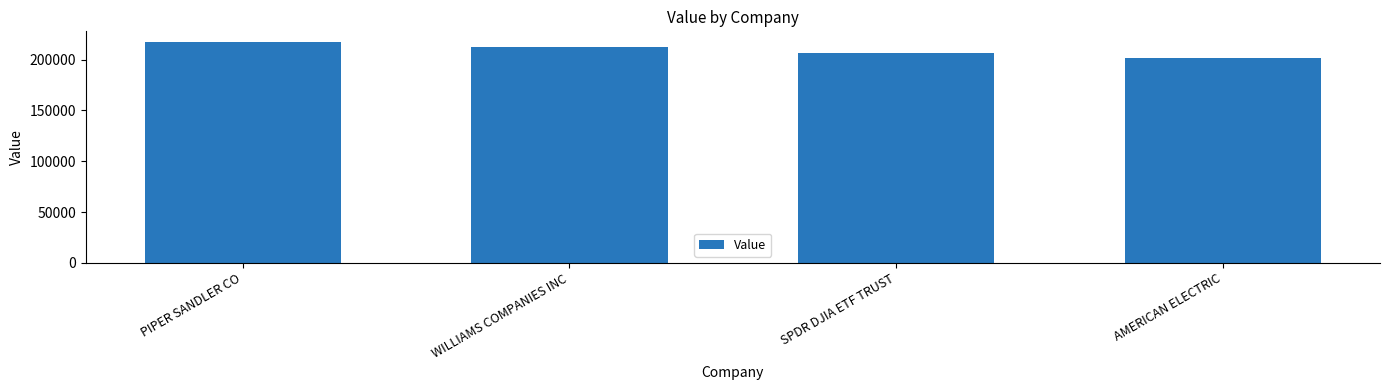

What is the greatest value displayed?

217000